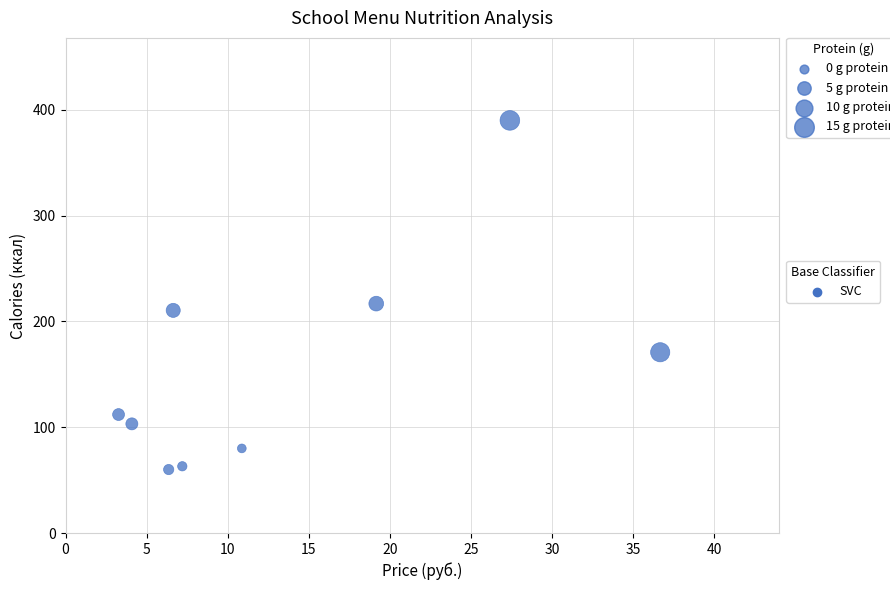

What is the average Y value?

156.3